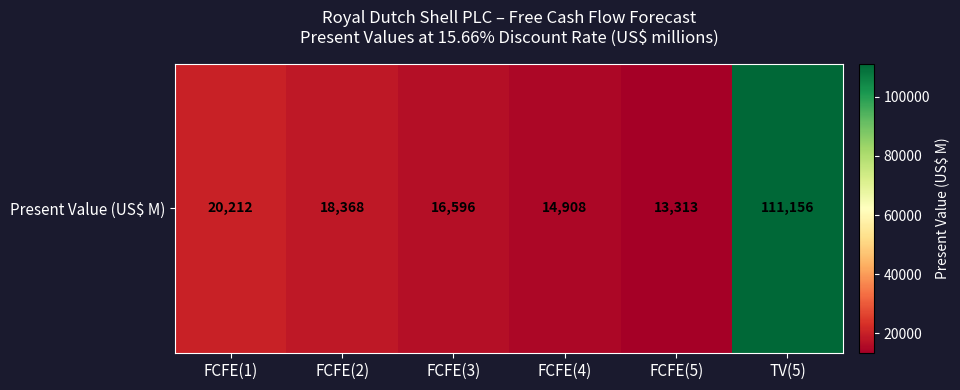

Rank the categories by value from lowest to highest.

FCFE(5), FCFE(4), FCFE(3), FCFE(2), FCFE(1), TV(5)